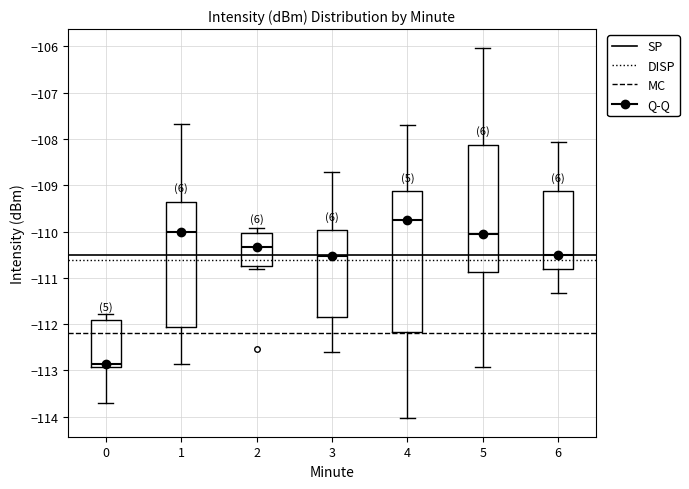

Reading left to right, transcribe this box plot: for each box, give where its median line is, the range the box spans, and where its two whiskers end, as read against the y-axis. The values are not printed on the chart, so give them approximately, as read against the axis.

0: median -112.9 (just above the box's lower edge), box -112.9 to -111.9, whiskers -113.7 to -111.8
1: median -110.0, box -112.1 to -109.4, whiskers -112.9 to -107.7
2: median -110.3, box -110.7 to -110.0, whiskers -110.8 to -109.9
3: median -110.5, box -111.8 to -110.0, whiskers -112.6 to -108.7
4: median -109.7, box -112.2 to -109.1, whiskers -114.0 to -107.7
5: median -110.0, box -110.9 to -108.1, whiskers -112.9 to -106.0
6: median -110.5, box -110.8 to -109.1, whiskers -111.3 to -108.1